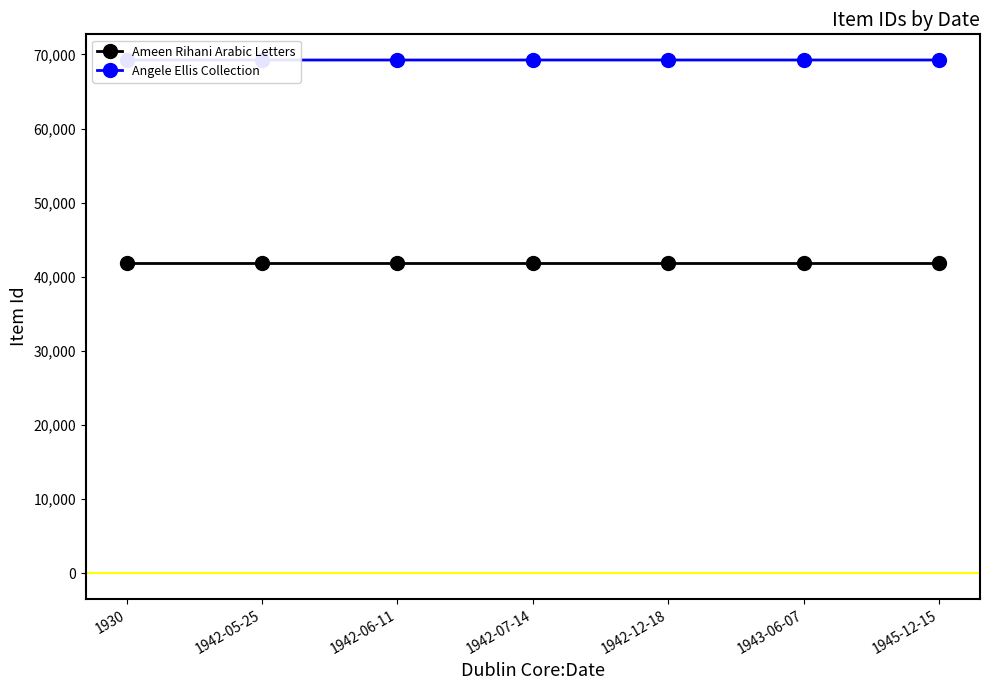

Which series changed the most between 1943-06-07 and 1945-12-15?

Ameen Rihani Arabic Letters